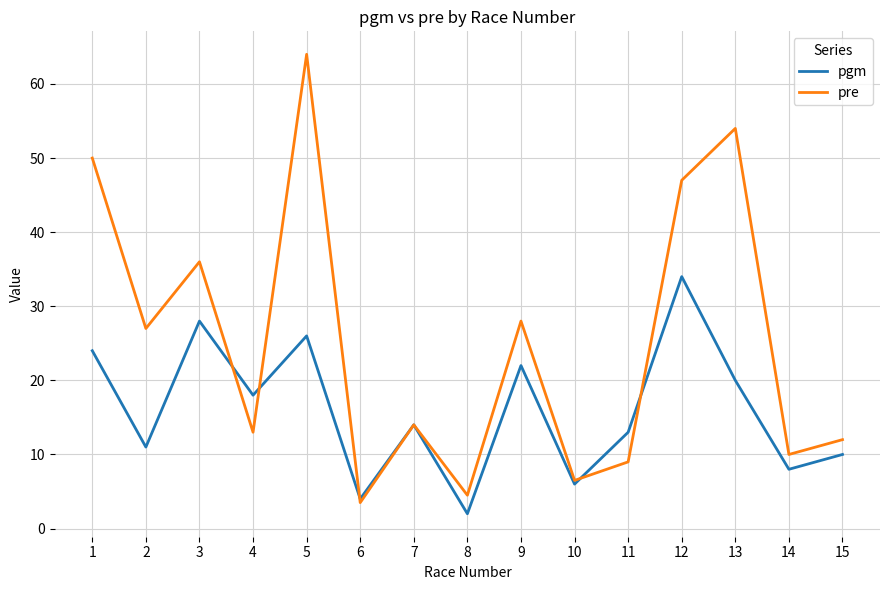

Rank the series by their maximum value, from lowest to highest.

pgm, pre